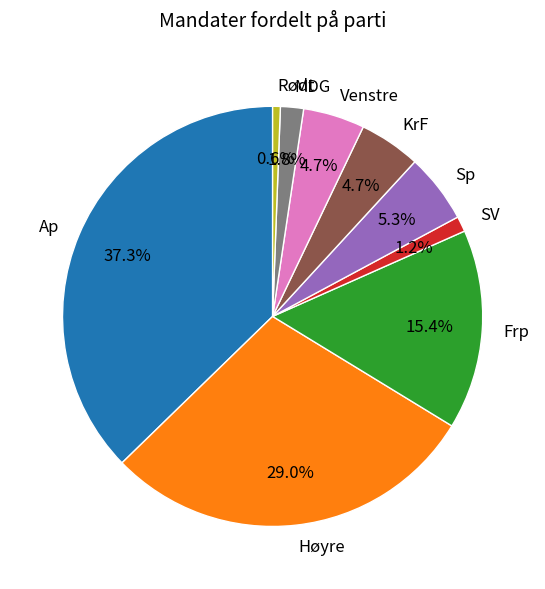

Do Rødt and KrF together represent more than half of the pie?

No